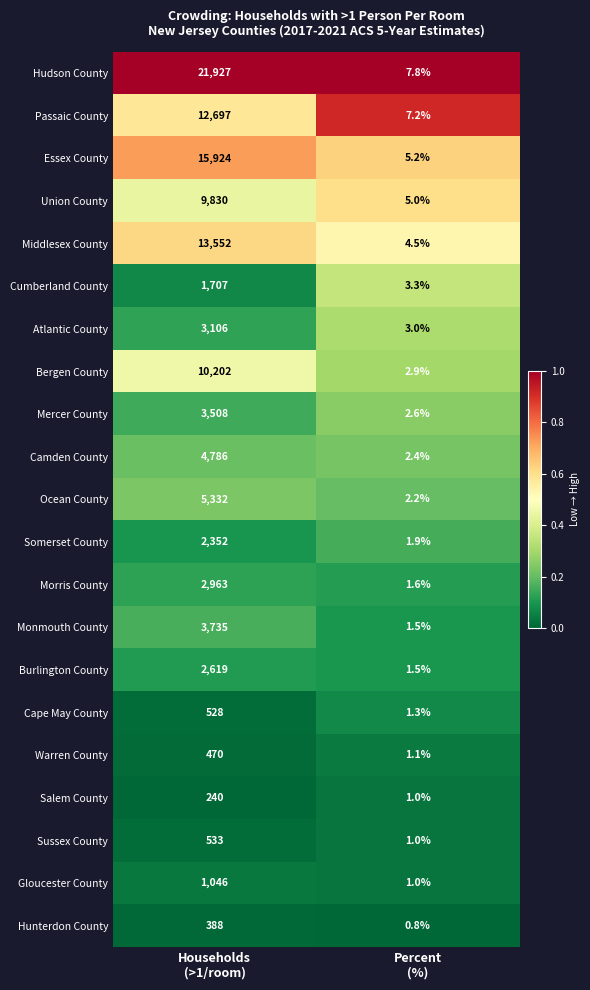

Which series has the largest range (max minus min)?

Hudson County